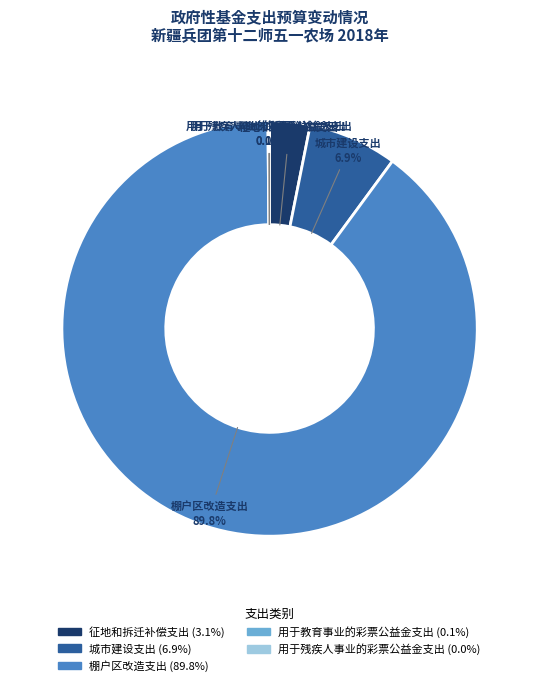

Which category has the biggest portion of the pie?

棚户区改造支出